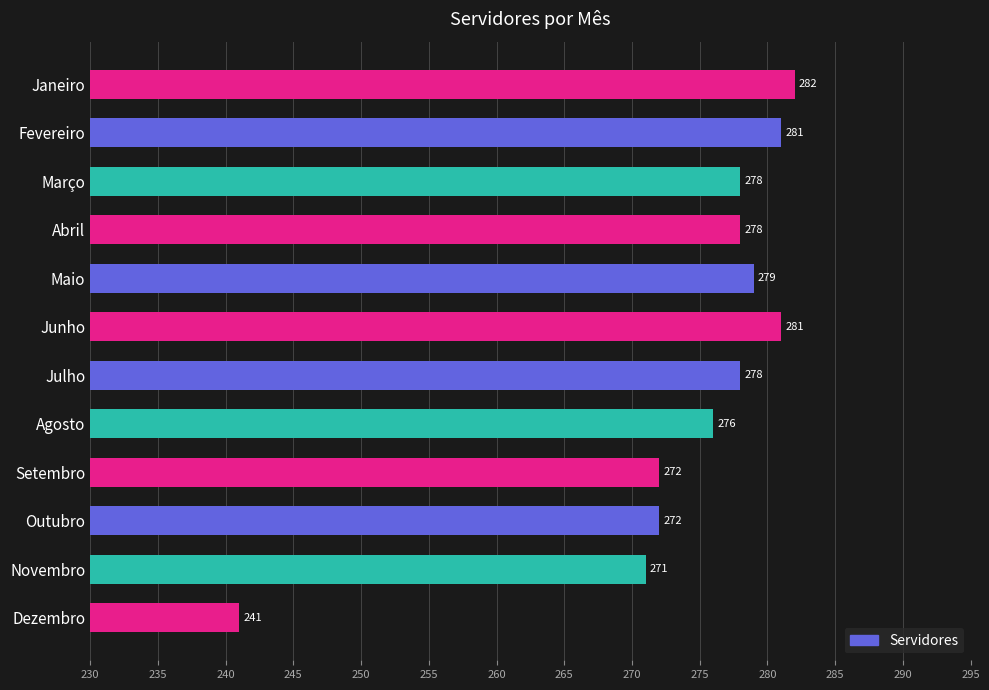

True or false: the data shows 387 at Dezembro.

False